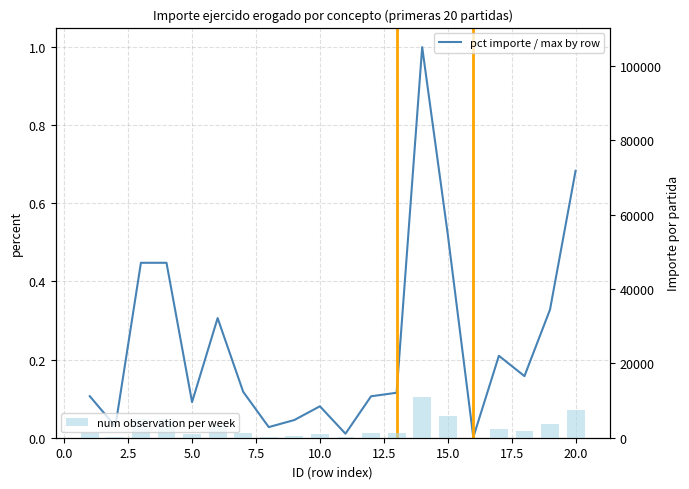

Which series has the largest total across all categories?

num observation per week